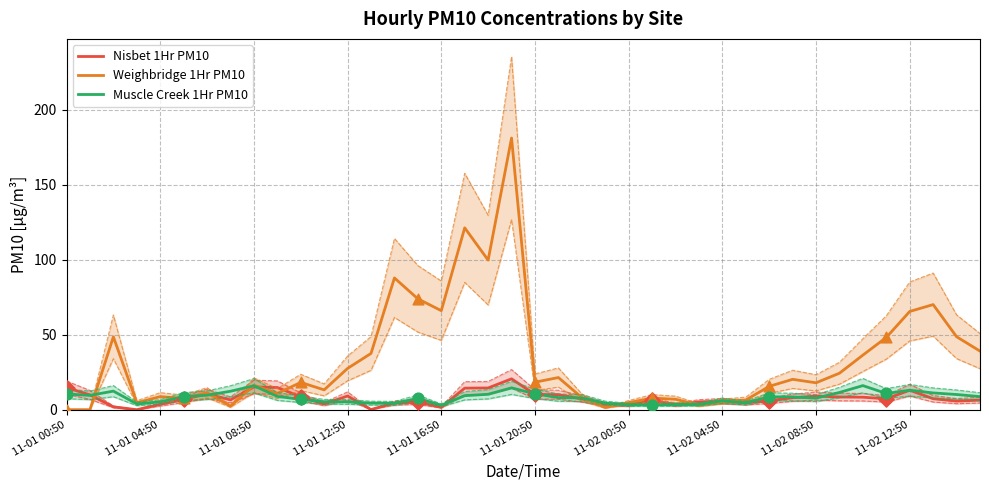

Which series has the largest total across all categories?

Weighbridge 1Hr PM10